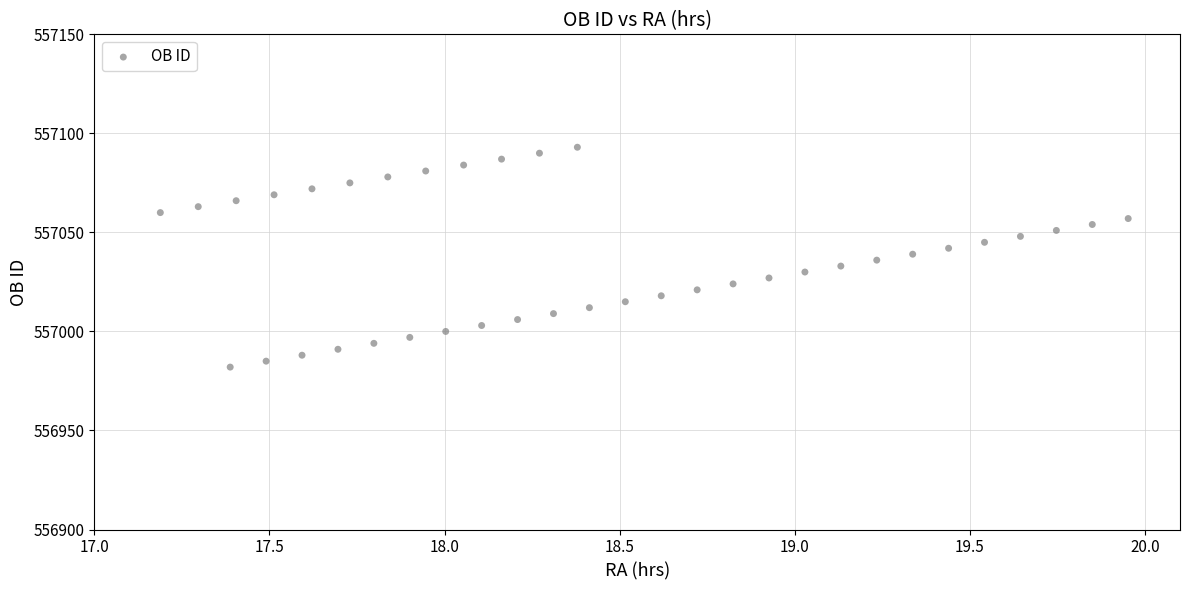

What is the range of Y values (max minus min)?

111